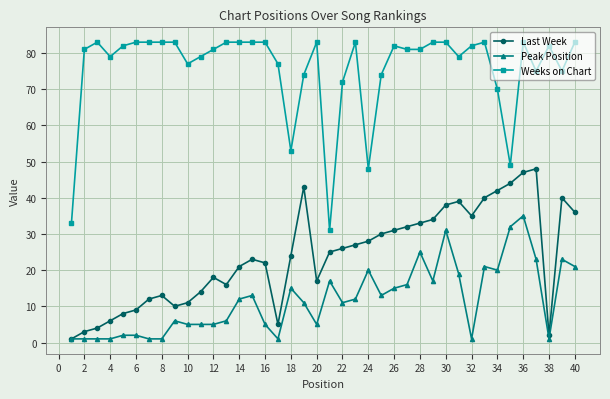

How many distinct data groups are displayed?

3